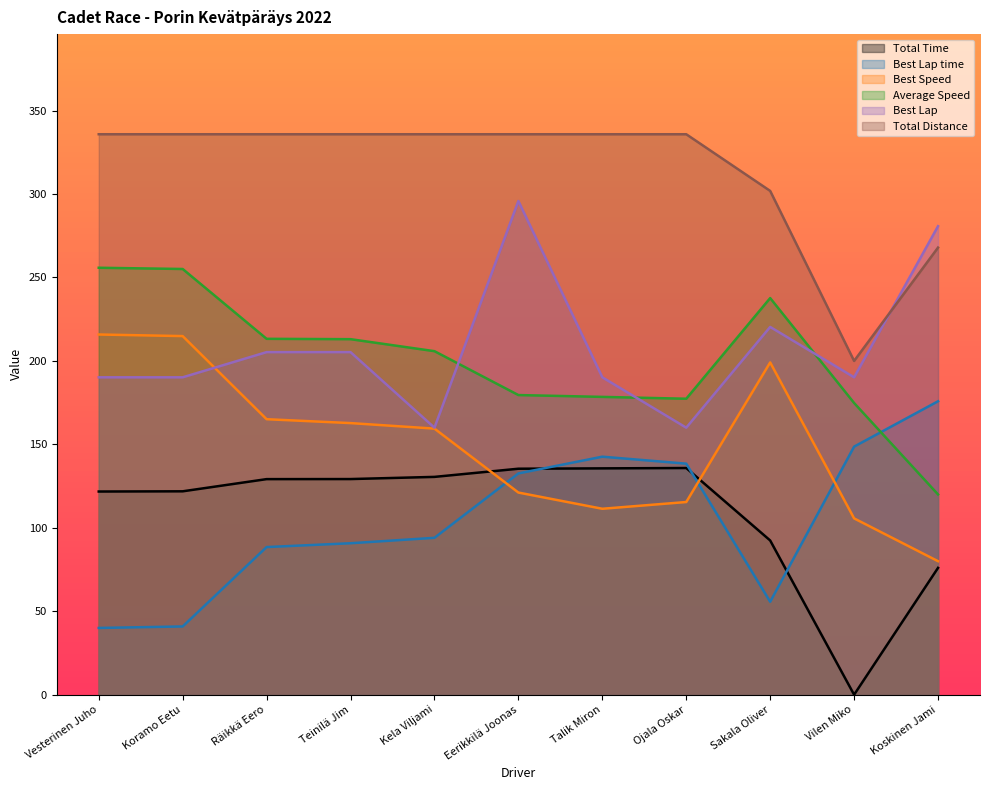

Which series ends up on top after the final intersection of Best Lap and Average Speed?

Best Lap